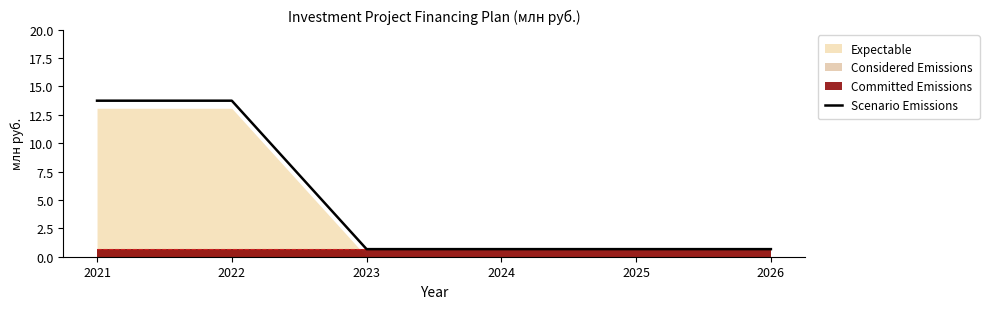

Reading left to right, extract all data points from this chart.

13.7	13.7	0.7	0.7	0.7	0.7